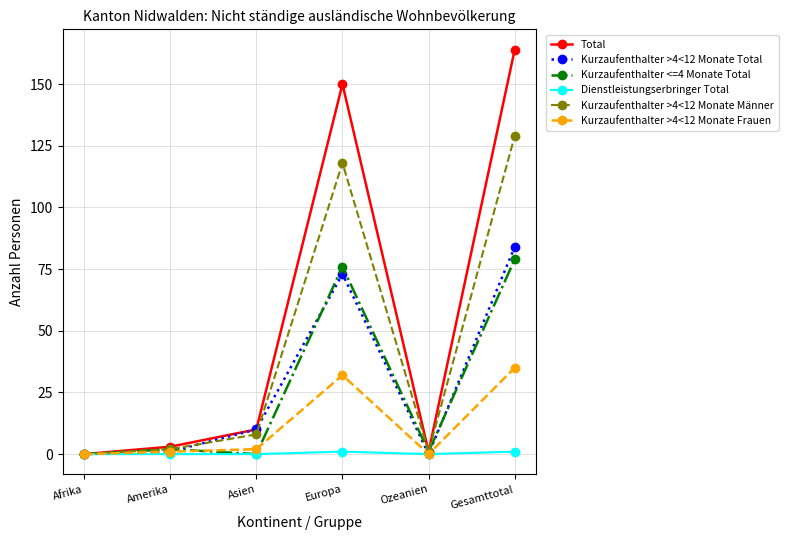

The value of Kurzaufenthalter >4<12 Monate Männer at Afrika is 69. True or false?

False